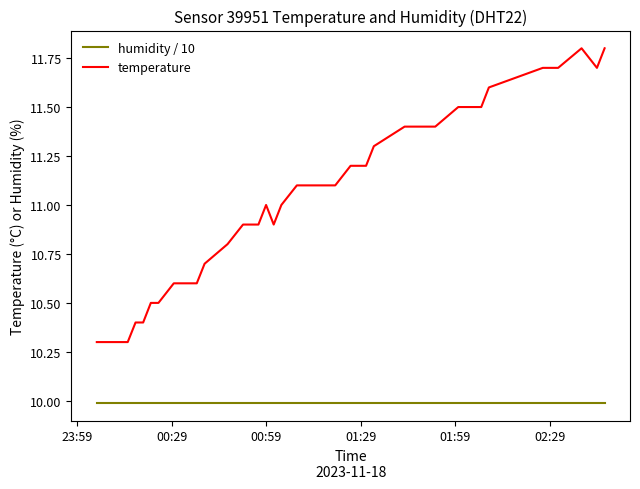

True or false: humidity / 10 and temperature intersect in this chart.

False